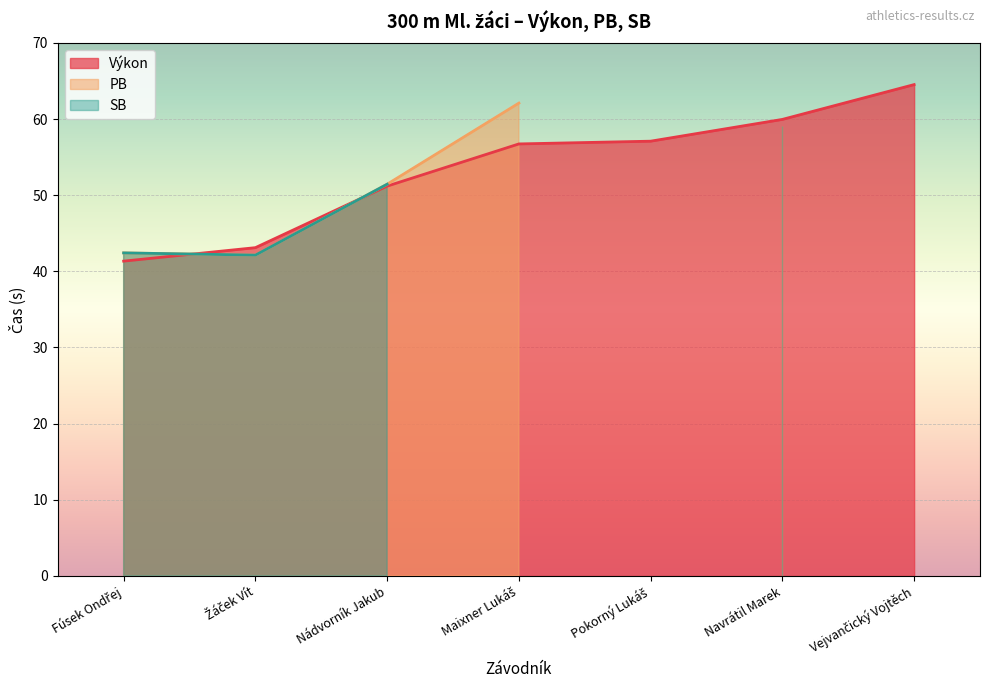

Reading left to right, what are all the values shown in this chart?

Výkon: Fúsek Ondřej=41.3	Žáček Vít=43.1	Nádvorník Jakub=51.2	Maixner Lukáš=56.7	Pokorný Lukáš=57.1	Navrátil Marek=60.0	Vejvančický Vojtěch=64.5
PB: Fúsek Ondřej=42.4	Žáček Vít=42.1	Nádvorník Jakub=51.4	Maixner Lukáš=62.1	Pokorný Lukáš=0.0	Navrátil Marek=59.1	Vejvančický Vojtěch=0.0
SB: Fúsek Ondřej=42.4	Žáček Vít=42.1	Nádvorník Jakub=51.4	Maixner Lukáš=0.0	Pokorný Lukáš=0.0	Navrátil Marek=59.1	Vejvančický Vojtěch=0.0